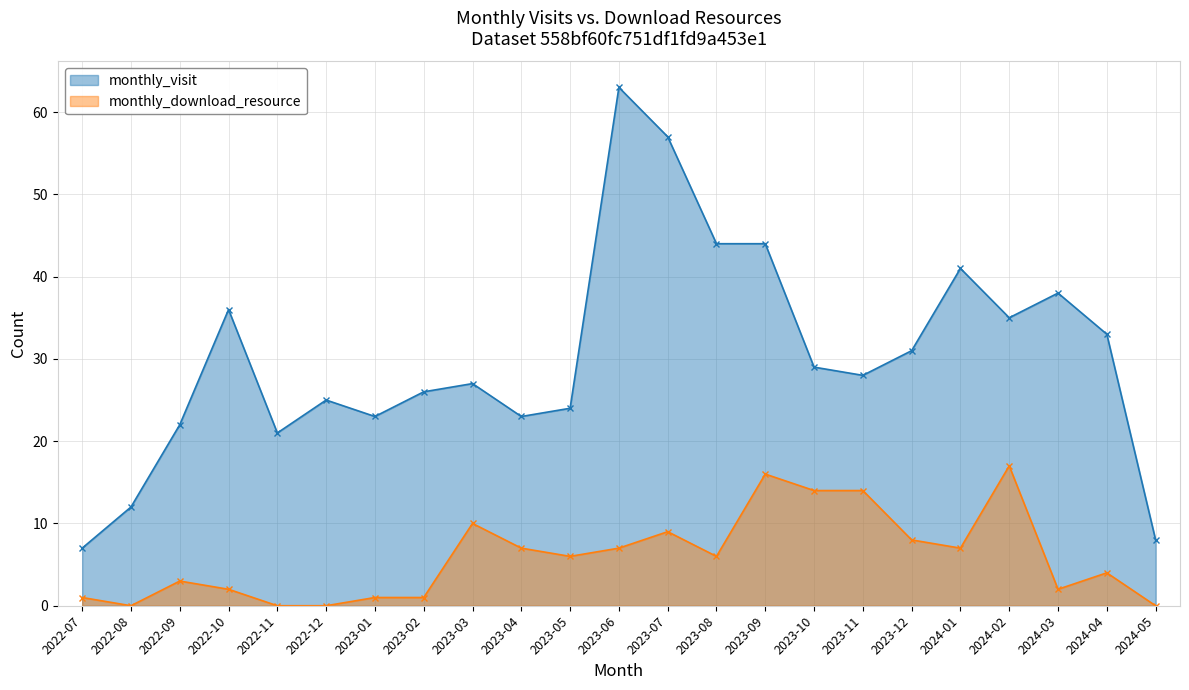

How many interior local valleys does the monthly_visit series have?

5